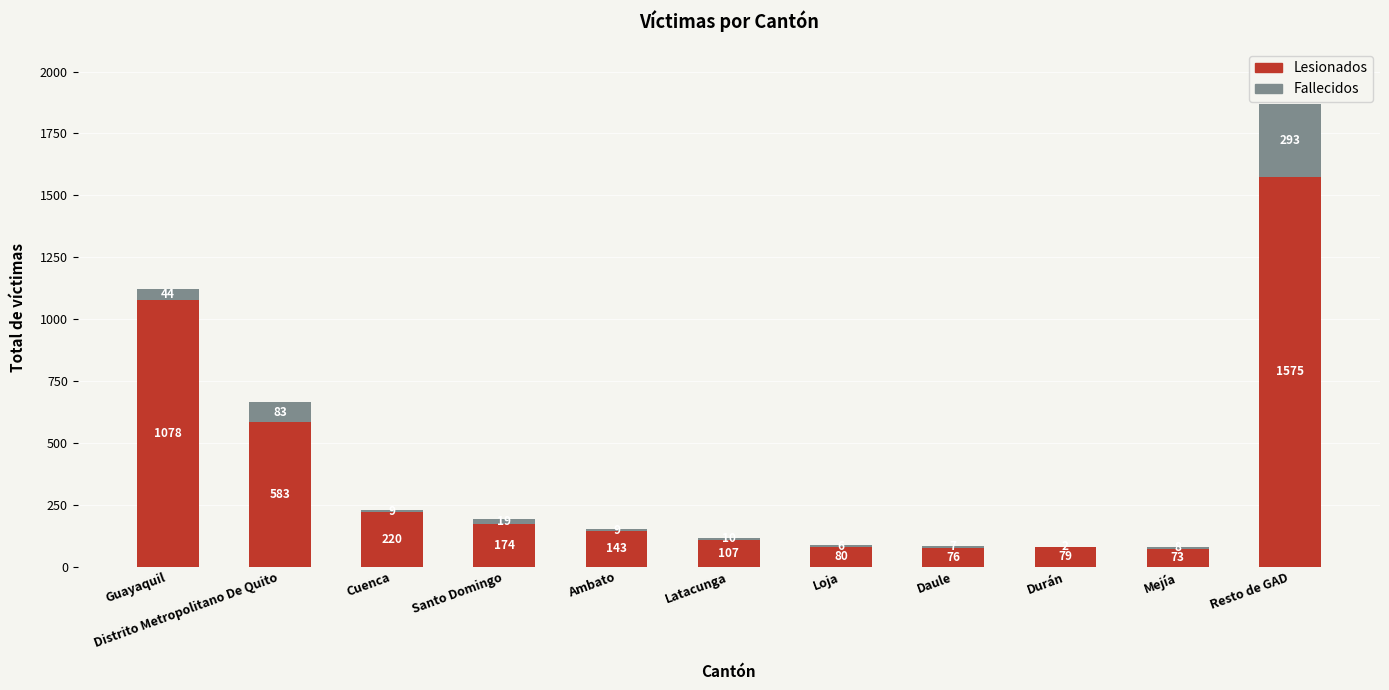

At which category is the sum across all series the highest?

Resto de GAD